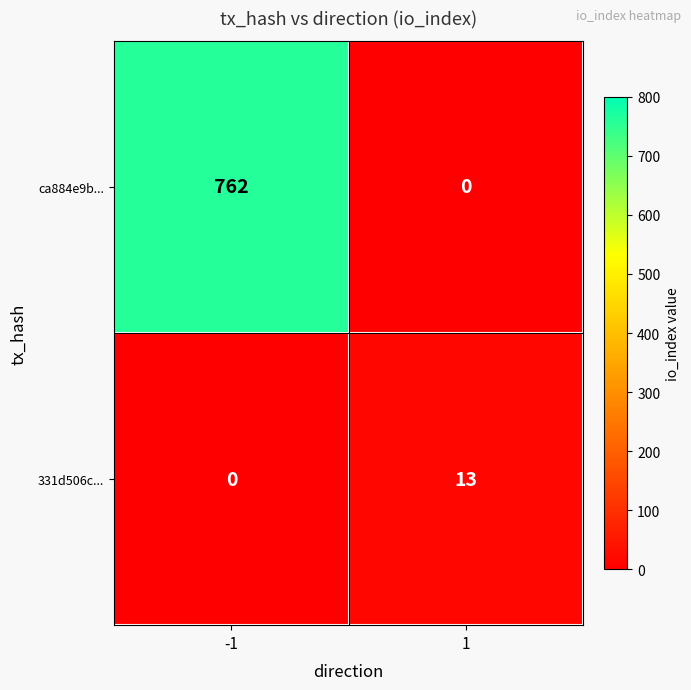

Reading left to right, list all the values displayed in this chart.

ca884e9b...: -1=762	1=0
331d506c...: -1=0	1=13